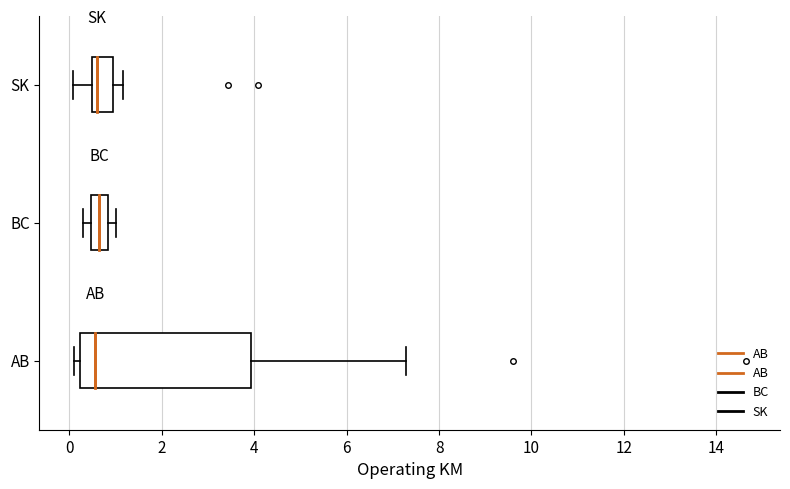

Reading bottom to top, read every box against the x-axis: the position of its median line, the range the box covers, and the ends of its whiskers. The values are not printed on the chart, so give them approximately, as read against the axis.

AB: median 0.6, box 0.2 to 4.0, whiskers 0.2 (just left of the box's left edge) to 7.2
BC: median 0.6, box 0.4 to 0.8, whiskers 0.4 (just left of the box's left edge) to 1.0
SK: median 0.6, box 0.4 to 1.0, whiskers 0.0 to 1.2